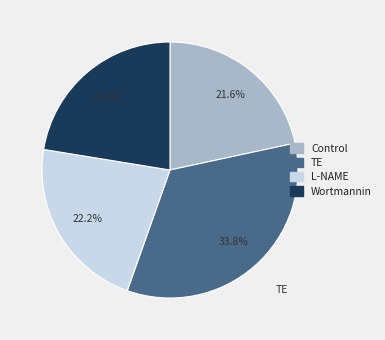

Which slice is the largest?

TE